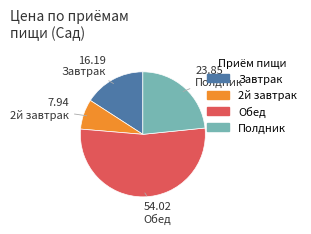

Is the sum of Обед and Полдник greater than half?

Yes